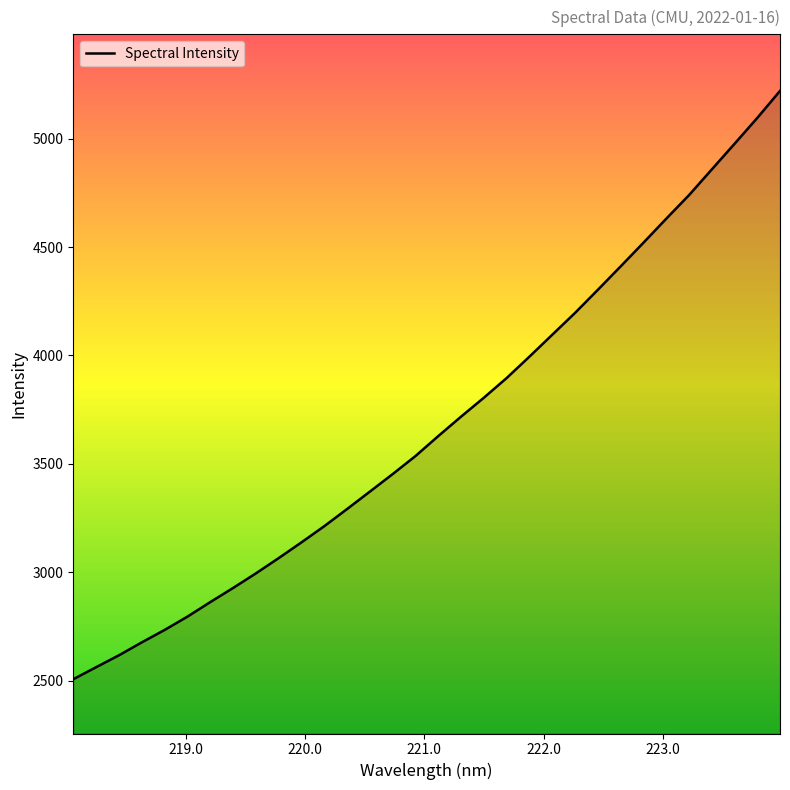

What is the maximum value shown in the chart?

5221.0